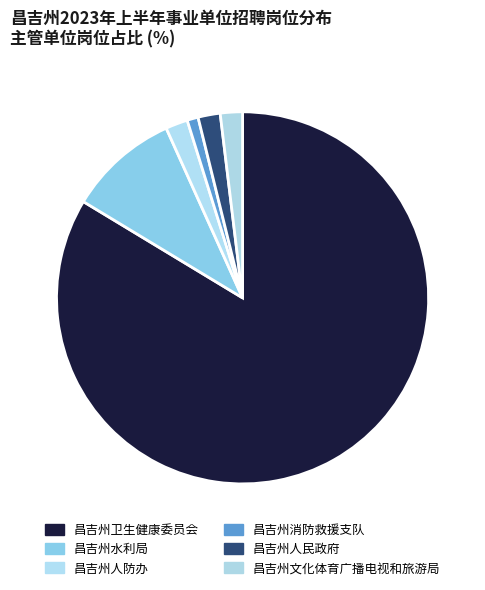

What portion of the pie excludes 昌吉州消防救援支队?

99.0%